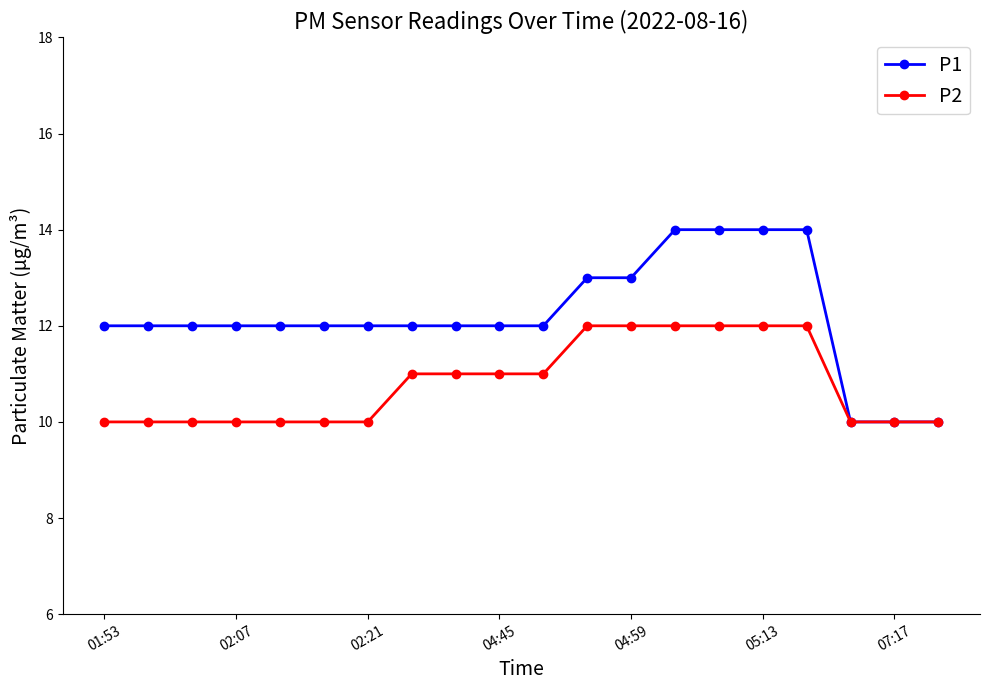

Does the chart have visible grid lines?

No